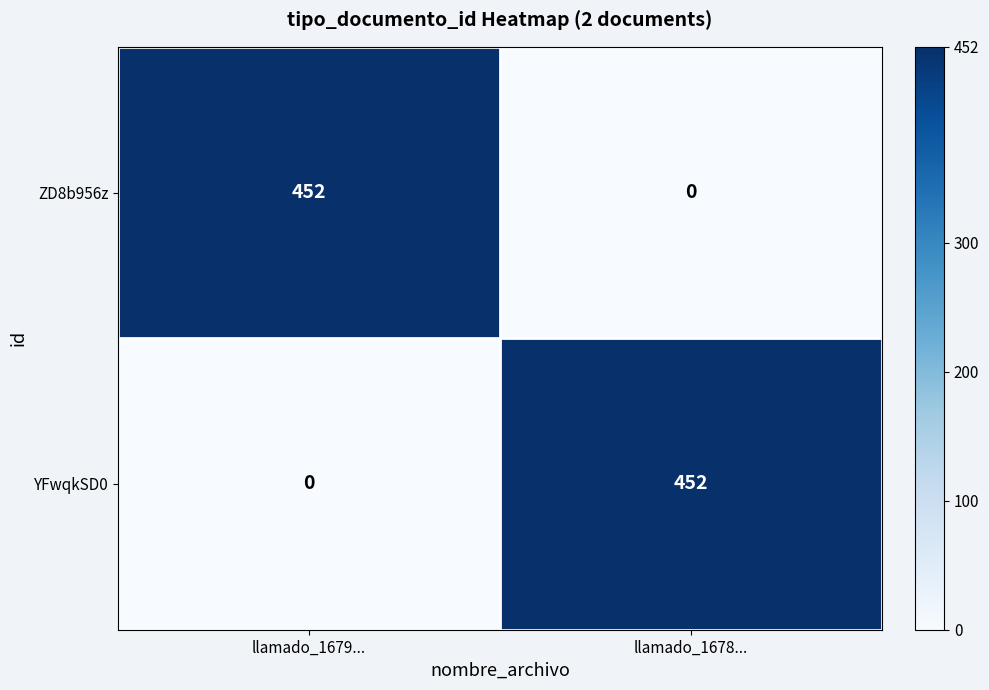

Read the ZD8b956z value at llamado_1679....

452